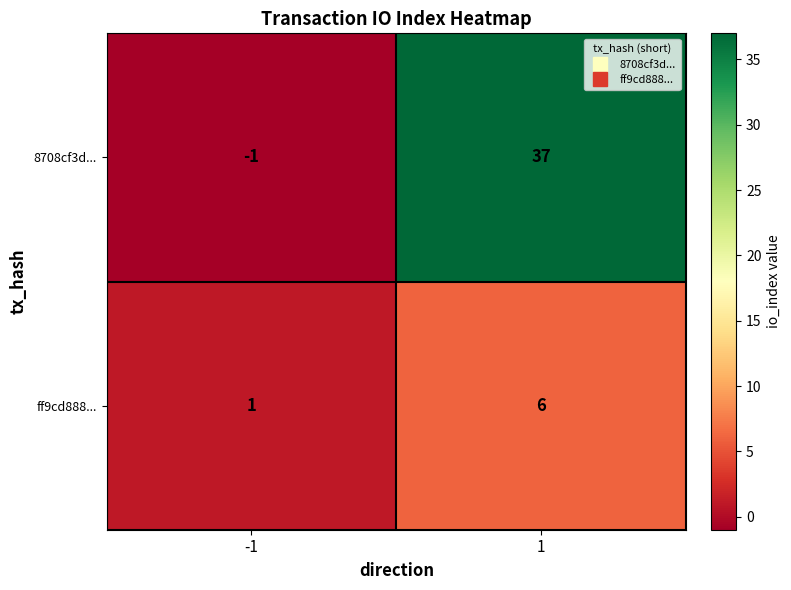

What value does the 8708cf3d... series have at 1?

37